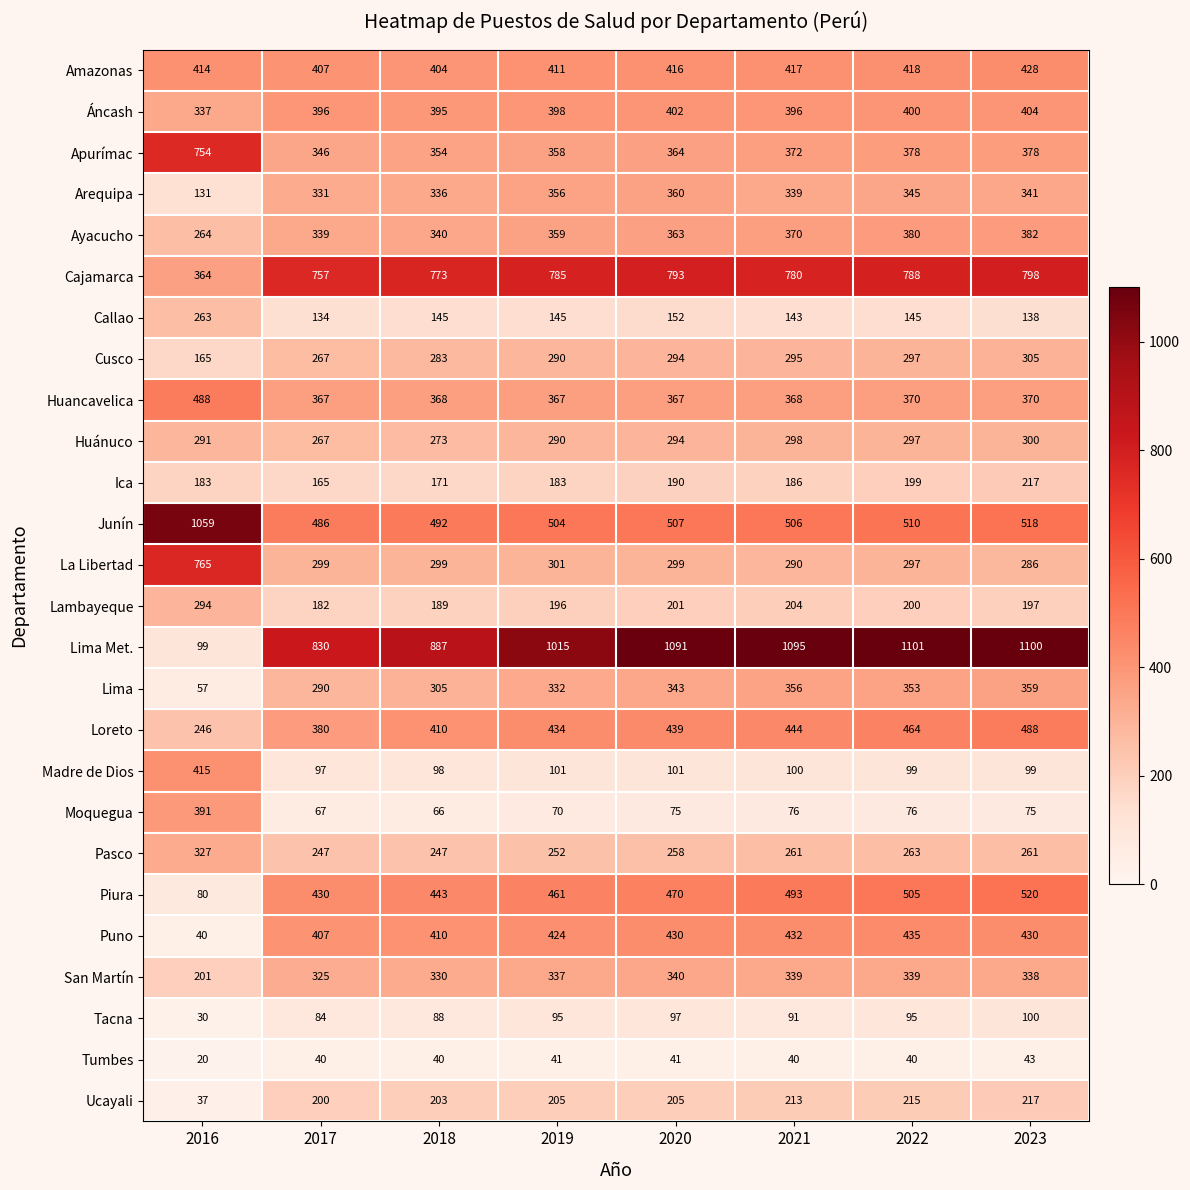

True or false: Cajamarca has a value of 793 at 2020.

True